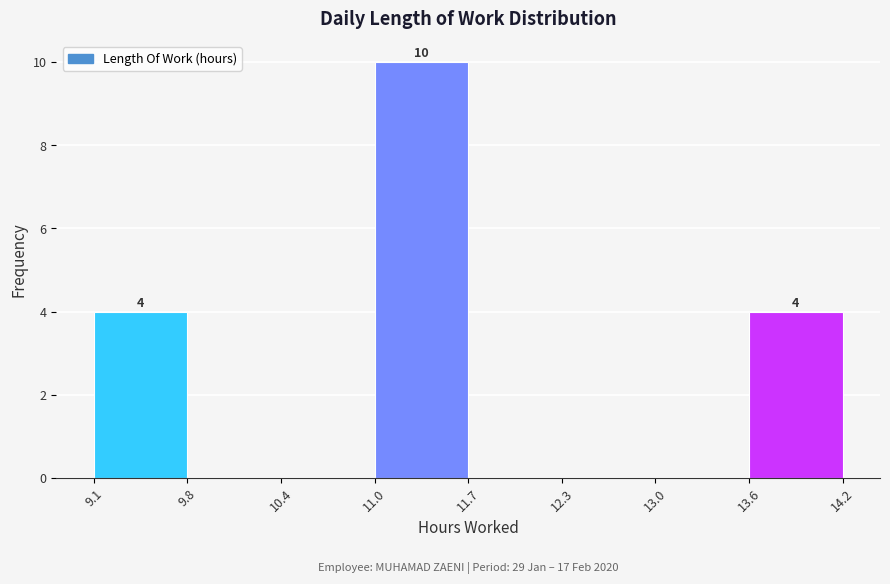

Which range on the x-axis has the tallest bar?

11.0 to 11.7